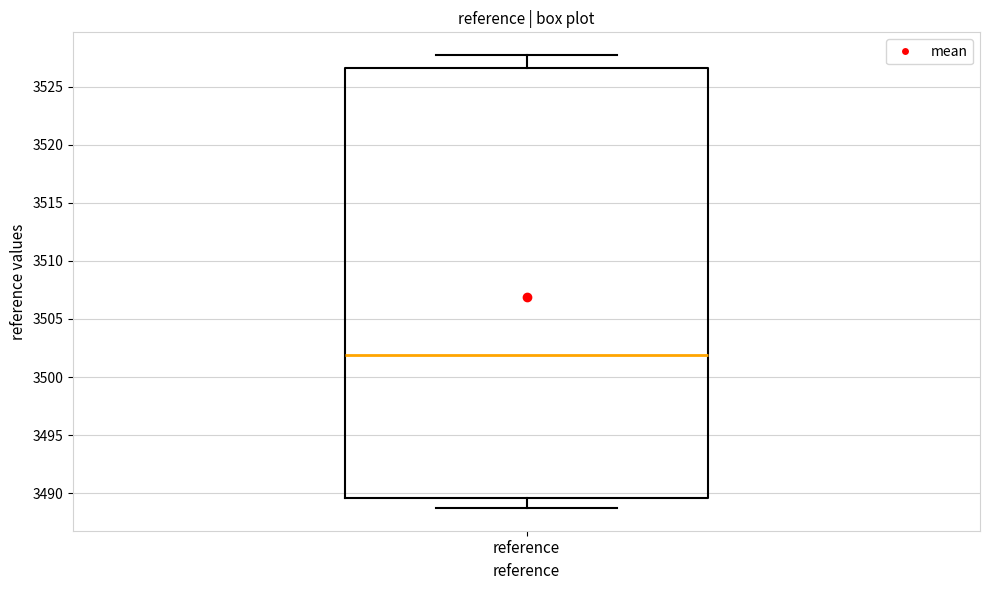

Transcribe this box plot: give where the median line is, the range the box spans, and where the two whiskers end, as read against the y-axis. The values are not printed on the chart, so give them approximately, as read against the axis.

median 3502.0, box 3489.5 to 3526.5, whiskers 3488.5 to 3527.5